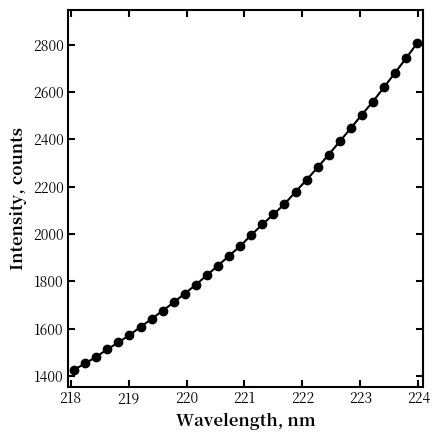

What is the value of the 3rd point from the left?

1480.5